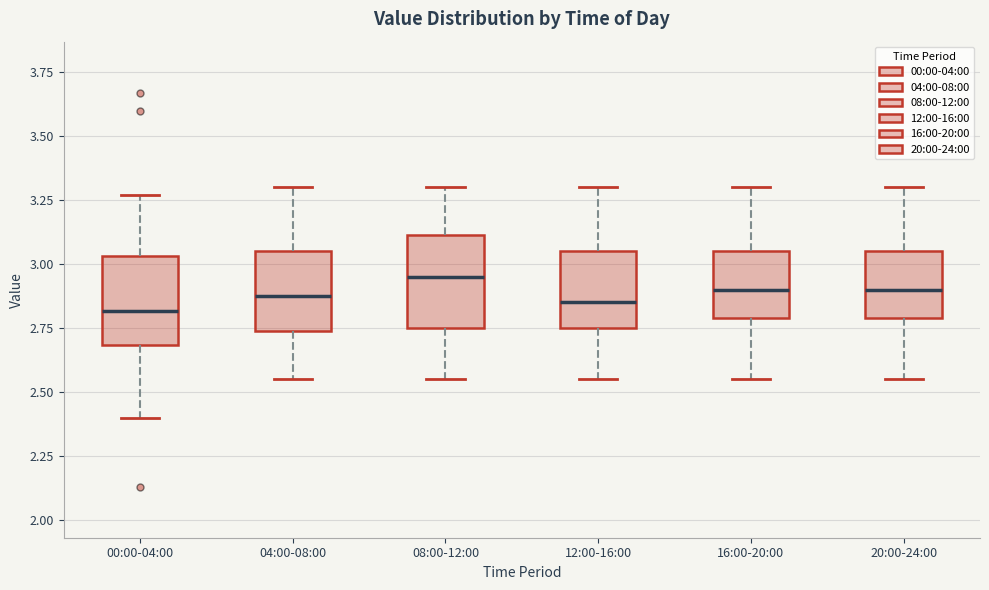

Reading left to right, read every box against the y-axis: the position of its median line, the range the box covers, and the ends of its whiskers. The values are not printed on the chart, so give them approximately, as read against the axis.

00:00-04:00: median 2.80, box 2.70 to 3.05, whiskers 2.40 to 3.25
04:00-08:00: median 2.90, box 2.75 to 3.05, whiskers 2.55 to 3.30
08:00-12:00: median 2.95, box 2.75 to 3.10, whiskers 2.55 to 3.30
12:00-16:00: median 2.85, box 2.75 to 3.05, whiskers 2.55 to 3.30
16:00-20:00: median 2.90, box 2.80 to 3.05, whiskers 2.55 to 3.30
20:00-24:00: median 2.90, box 2.80 to 3.05, whiskers 2.55 to 3.30